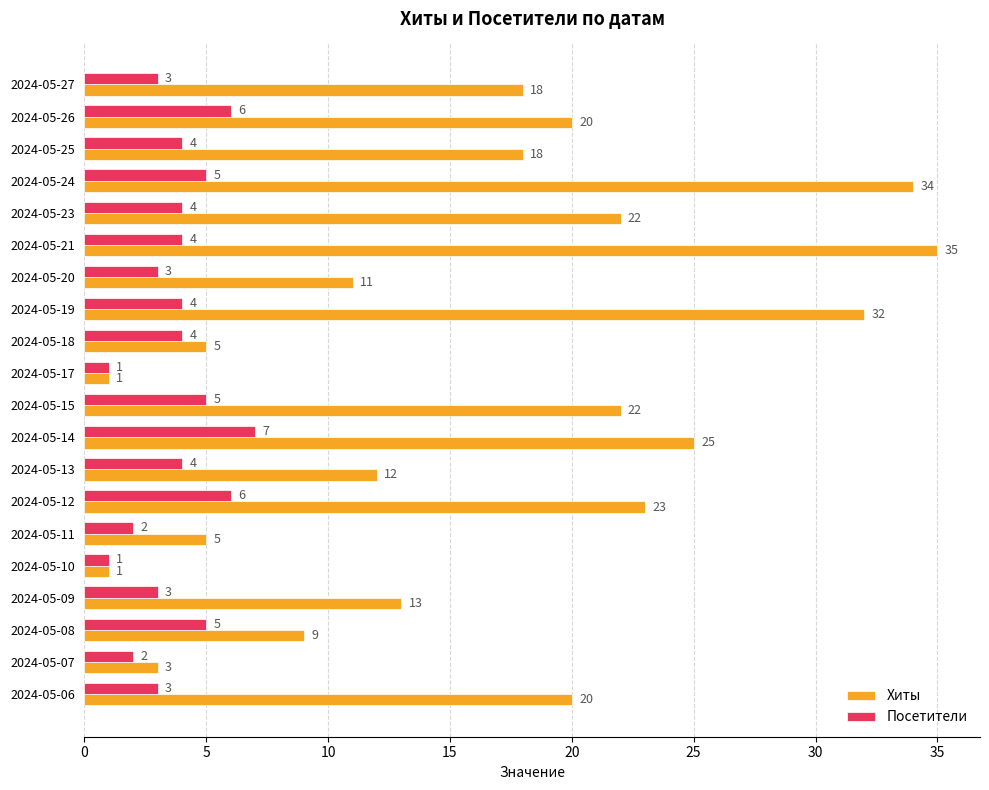

What is the greatest value displayed?

35